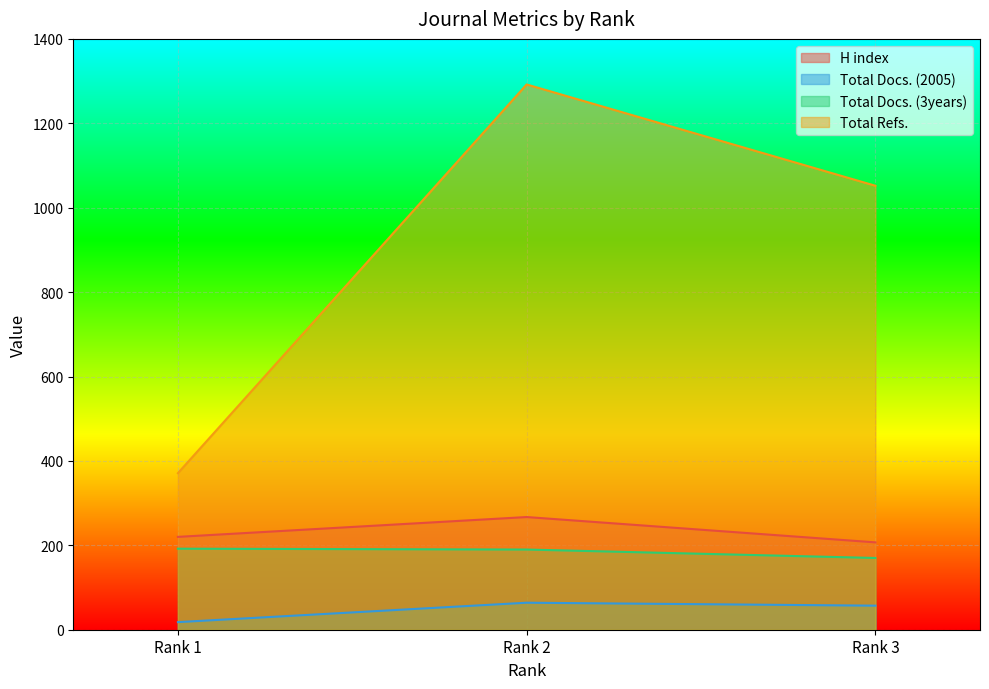

Reading right to left, list all the values displayed in this chart.

H index: Rank 3=207	Rank 2=267	Rank 1=220
Total Docs. (2005): Rank 3=57	Rank 2=64	Rank 1=18
Total Docs. (3years): Rank 3=170	Rank 2=190	Rank 1=192
Total Refs.: Rank 3=1052	Rank 2=1292	Rank 1=371